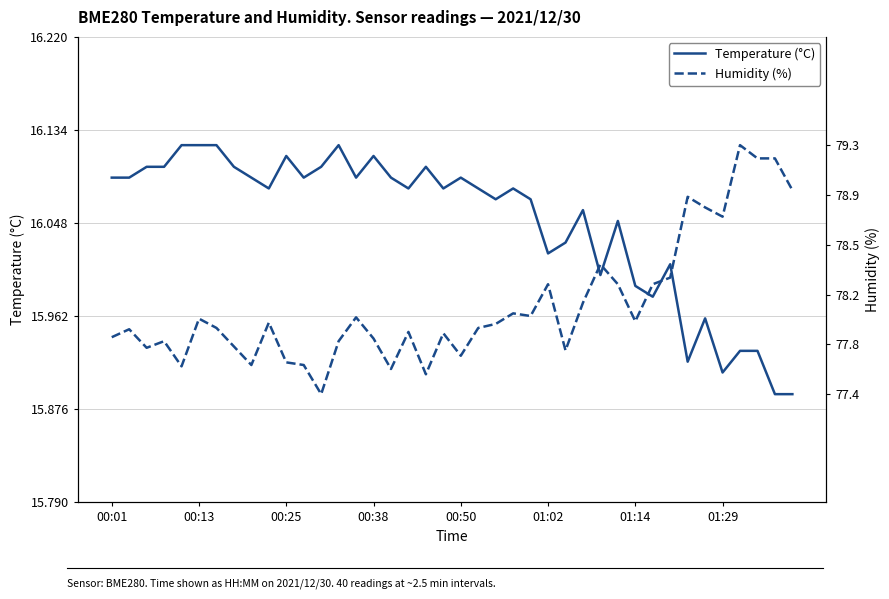

How many lines are shown in the chart?

2